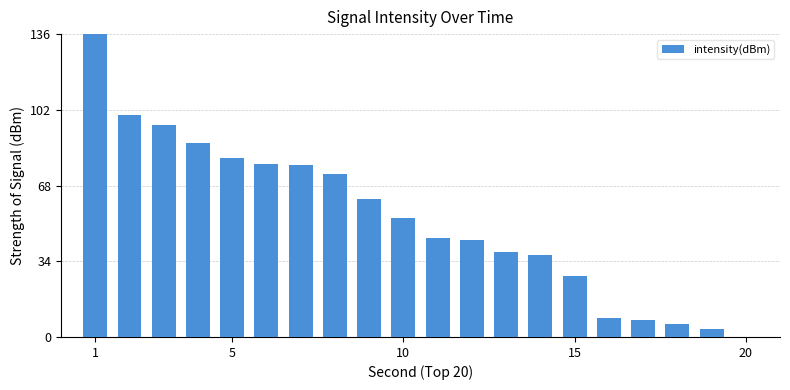

What is the maximum value shown in the chart?

136.0